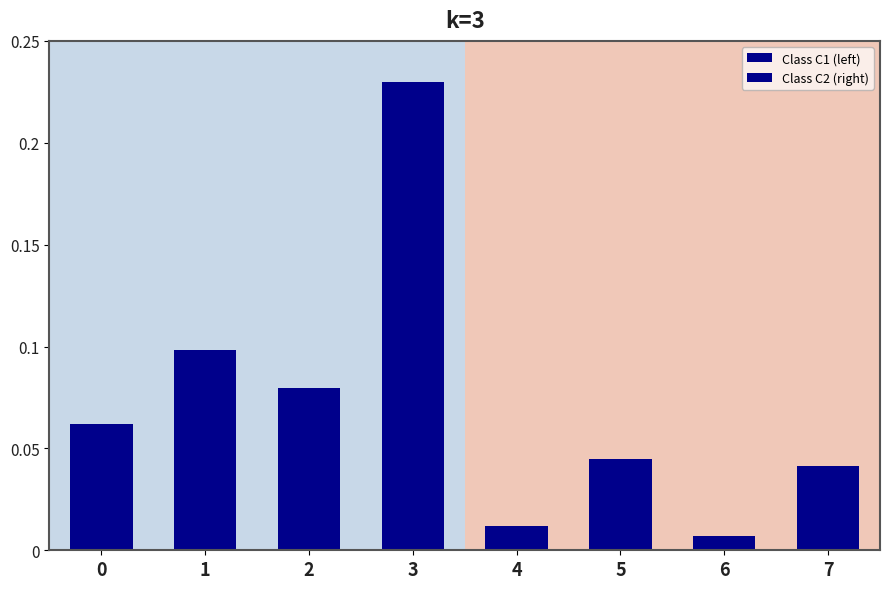

The Class C2 (right) series shows 0.0 at 7. True or false?

True